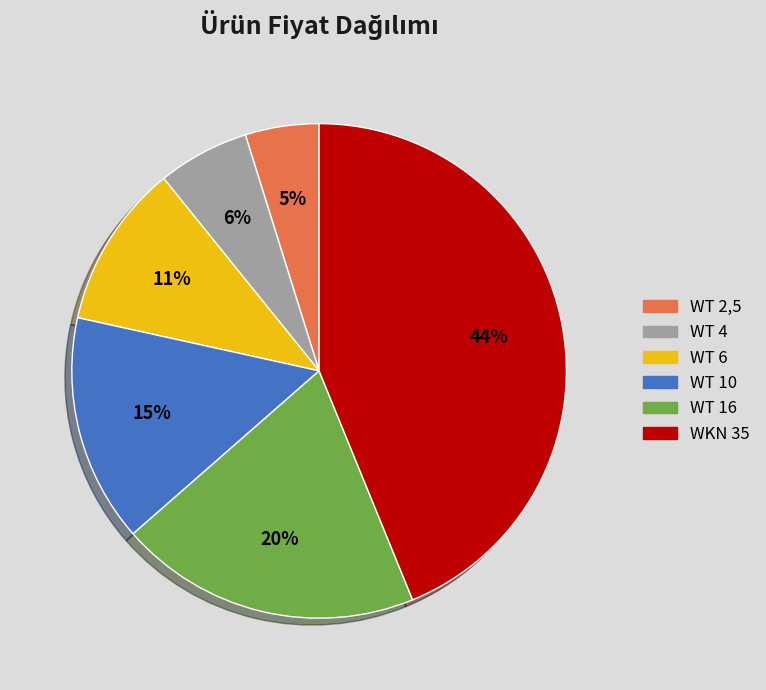

Rank the categories by value from lowest to highest.

WT 2,5, WT 4, WT 6, WT 10, WT 16, WKN 35